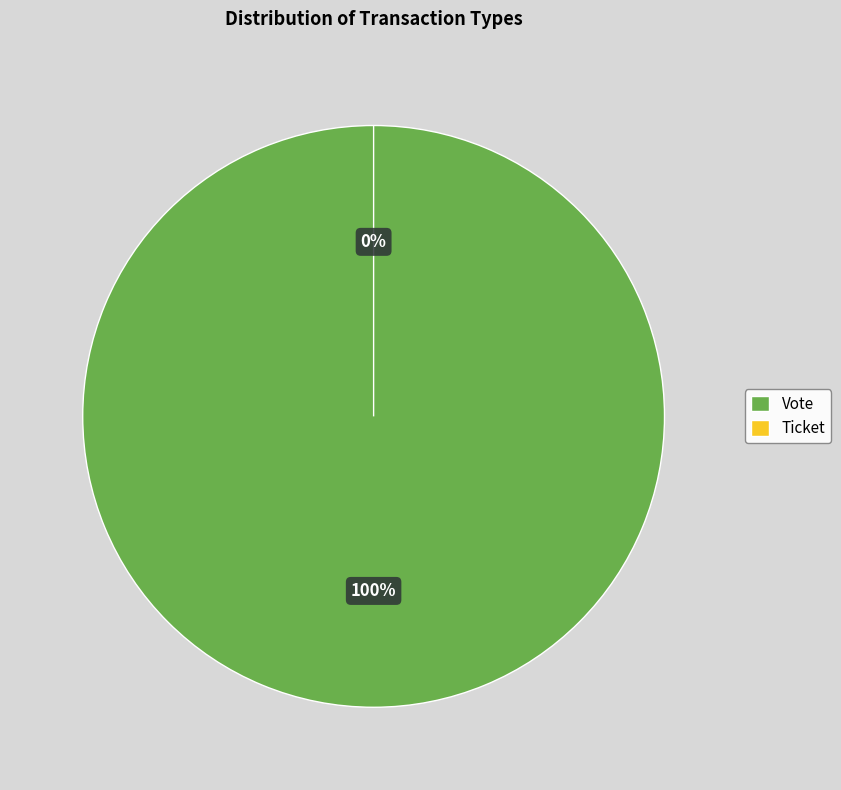

Which slice represents more than half of the pie?

Vote